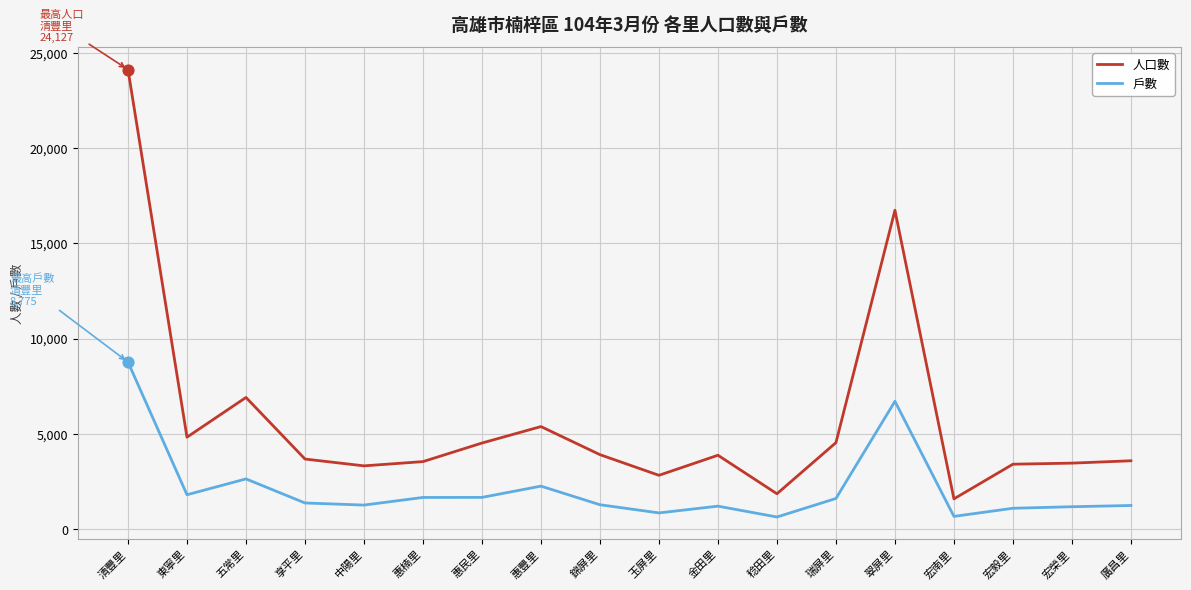

Which series has the widest spread of values?

人口數